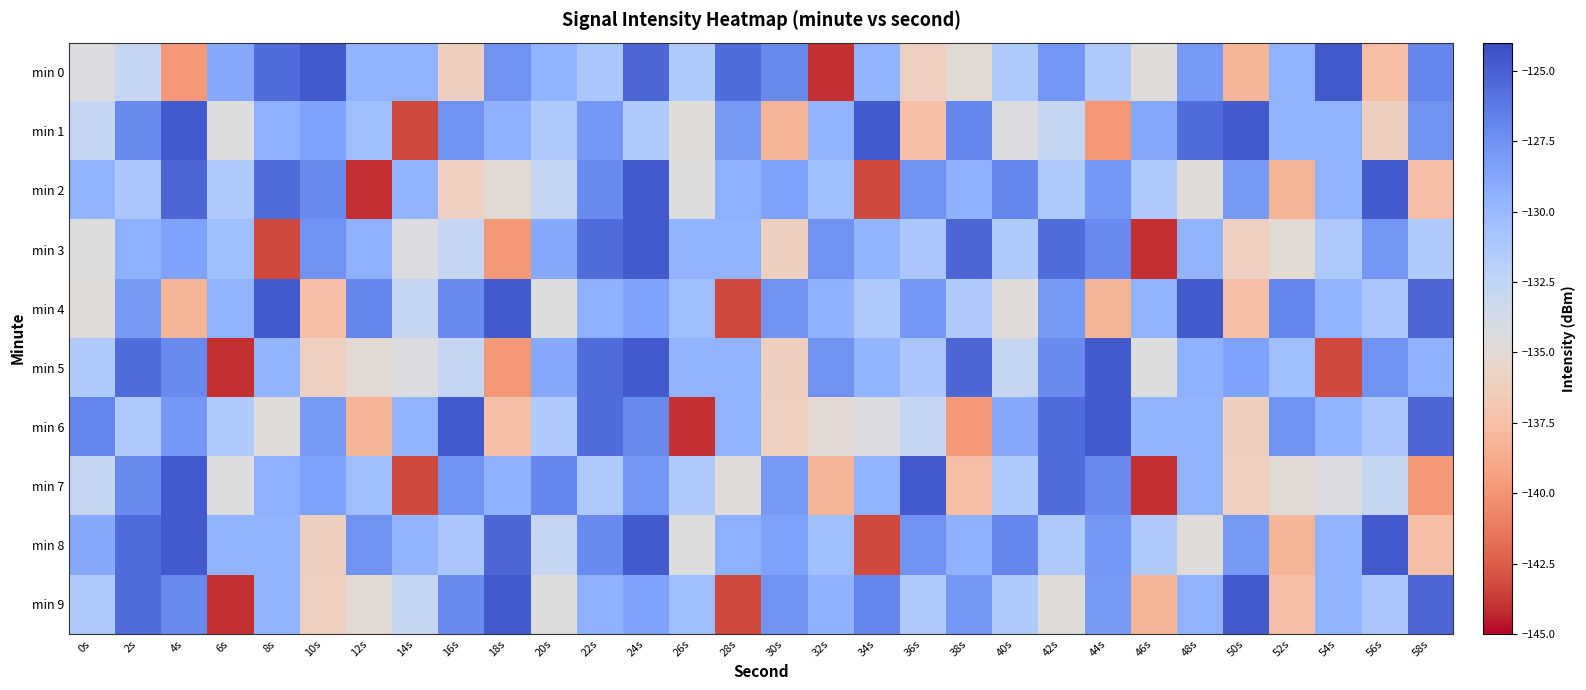

Reading left to right, transcribe all the data shown in this chart.

min 0: 0s=-134.3	2s=-132.7	4s=-139.8	6s=-128.9	8s=-125.6	10s=-124.7	12s=-129.6	14s=-129.5	16s=-136.1	18s=-127.6	20s=-129.6	22s=-131.0	24s=-125.3	26s=-131.3	28s=-125.6	30s=-127.1	32s=-144.0	34s=-129.6	36s=-136.1	38s=-135.0	40s=-131.3	42s=-127.8	44s=-131.3	46s=-134.7	48s=-128.0	50s=-138.1	52s=-129.5	54s=-124.7	56s=-137.5	58s=-126.9
min 1: 0s=-132.9	2s=-127.2	4s=-124.7	6s=-134.3	8s=-129.3	10s=-128.5	12s=-130.4	14s=-143.2	16s=-127.5	18s=-129.4	20s=-131.3	22s=-127.8	24s=-131.3	26s=-134.7	28s=-128.0	30s=-138.1	32s=-129.5	34s=-124.7	36s=-137.5	38s=-126.9	40s=-134.3	42s=-132.7	44s=-139.8	46s=-128.9	48s=-125.6	50s=-124.7	52s=-129.6	54s=-129.5	56s=-136.1	58s=-127.6
min 2: 0s=-129.6	2s=-131.0	4s=-125.3	6s=-131.3	8s=-125.6	10s=-127.1	12s=-144.0	14s=-129.6	16s=-136.1	18s=-135.0	20s=-132.9	22s=-127.2	24s=-124.7	26s=-134.3	28s=-129.3	30s=-128.5	32s=-130.4	34s=-143.2	36s=-127.5	38s=-129.4	40s=-126.9	42s=-131.3	44s=-127.8	46s=-131.3	48s=-134.7	50s=-128.0	52s=-138.1	54s=-129.5	56s=-124.7	58s=-137.5
min 3: 0s=-134.3	2s=-129.3	4s=-128.5	6s=-130.4	8s=-143.2	10s=-127.5	12s=-129.4	14s=-134.3	16s=-132.7	18s=-139.8	20s=-128.9	22s=-125.6	24s=-124.7	26s=-129.6	28s=-129.5	30s=-136.1	32s=-127.6	34s=-129.6	36s=-131.0	38s=-125.3	40s=-131.3	42s=-125.6	44s=-127.1	46s=-144.0	48s=-129.6	50s=-136.1	52s=-135.0	54s=-131.3	56s=-127.8	58s=-131.3
min 4: 0s=-134.7	2s=-128.0	4s=-138.1	6s=-129.5	8s=-124.7	10s=-137.5	12s=-126.9	14s=-132.9	16s=-127.2	18s=-124.7	20s=-134.3	22s=-129.3	24s=-128.5	26s=-130.4	28s=-143.2	30s=-127.5	32s=-129.4	34s=-131.3	36s=-127.8	38s=-131.3	40s=-134.7	42s=-128.0	44s=-138.1	46s=-129.5	48s=-124.7	50s=-137.5	52s=-126.9	54s=-129.6	56s=-131.0	58s=-125.3
min 5: 0s=-131.3	2s=-125.6	4s=-127.1	6s=-144.0	8s=-129.6	10s=-136.1	12s=-135.0	14s=-134.3	16s=-132.7	18s=-139.8	20s=-128.9	22s=-125.6	24s=-124.7	26s=-129.6	28s=-129.5	30s=-136.1	32s=-127.6	34s=-129.6	36s=-131.0	38s=-125.3	40s=-132.9	42s=-127.2	44s=-124.7	46s=-134.3	48s=-129.3	50s=-128.5	52s=-130.4	54s=-143.2	56s=-127.5	58s=-129.4
min 6: 0s=-126.9	2s=-131.3	4s=-127.8	6s=-131.3	8s=-134.7	10s=-128.0	12s=-138.1	14s=-129.5	16s=-124.7	18s=-137.5	20s=-131.3	22s=-125.6	24s=-127.1	26s=-144.0	28s=-129.6	30s=-136.1	32s=-135.0	34s=-134.3	36s=-132.7	38s=-139.8	40s=-128.9	42s=-125.6	44s=-124.7	46s=-129.6	48s=-129.5	50s=-136.1	52s=-127.6	54s=-129.6	56s=-131.0	58s=-125.3
min 7: 0s=-132.9	2s=-127.2	4s=-124.7	6s=-134.3	8s=-129.3	10s=-128.5	12s=-130.4	14s=-143.2	16s=-127.5	18s=-129.4	20s=-126.9	22s=-131.3	24s=-127.8	26s=-131.3	28s=-134.7	30s=-128.0	32s=-138.1	34s=-129.5	36s=-124.7	38s=-137.5	40s=-131.3	42s=-125.6	44s=-127.1	46s=-144.0	48s=-129.6	50s=-136.1	52s=-135.0	54s=-134.3	56s=-132.7	58s=-139.8
min 8: 0s=-128.9	2s=-125.6	4s=-124.7	6s=-129.6	8s=-129.5	10s=-136.1	12s=-127.6	14s=-129.6	16s=-131.0	18s=-125.3	20s=-132.9	22s=-127.2	24s=-124.7	26s=-134.3	28s=-129.3	30s=-128.5	32s=-130.4	34s=-143.2	36s=-127.5	38s=-129.4	40s=-126.9	42s=-131.3	44s=-127.8	46s=-131.3	48s=-134.7	50s=-128.0	52s=-138.1	54s=-129.5	56s=-124.7	58s=-137.5
min 9: 0s=-131.3	2s=-125.6	4s=-127.1	6s=-144.0	8s=-129.6	10s=-136.1	12s=-135.0	14s=-132.9	16s=-127.2	18s=-124.7	20s=-134.3	22s=-129.3	24s=-128.5	26s=-130.4	28s=-143.2	30s=-127.5	32s=-129.4	34s=-126.9	36s=-131.3	38s=-127.8	40s=-131.3	42s=-134.7	44s=-128.0	46s=-138.1	48s=-129.5	50s=-124.7	52s=-137.5	54s=-129.6	56s=-131.0	58s=-125.3